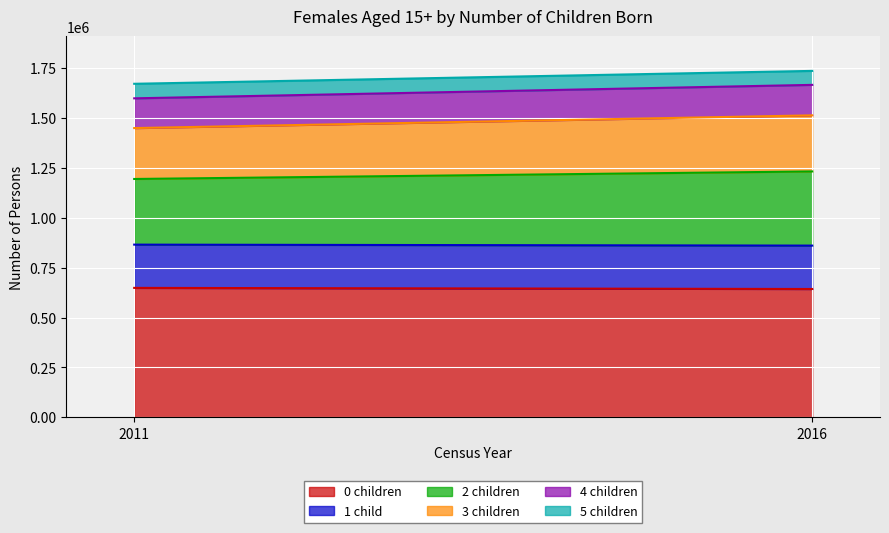

How many lines are shown in the chart?

6